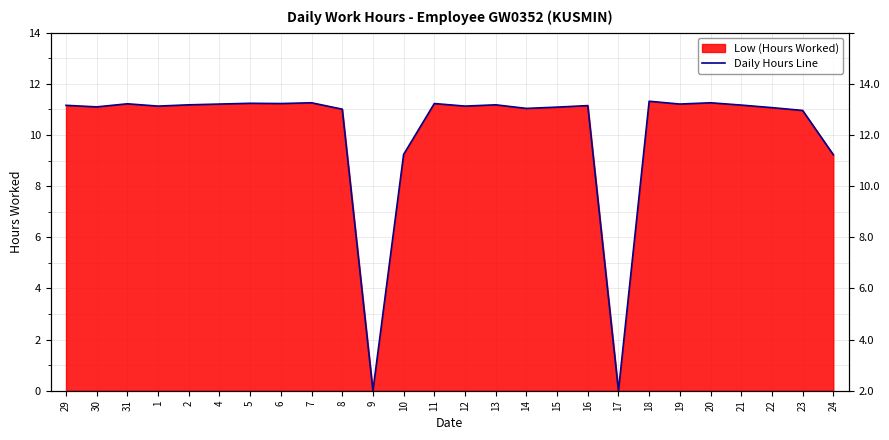

Does the chart display data point markers on the line(s)?

No